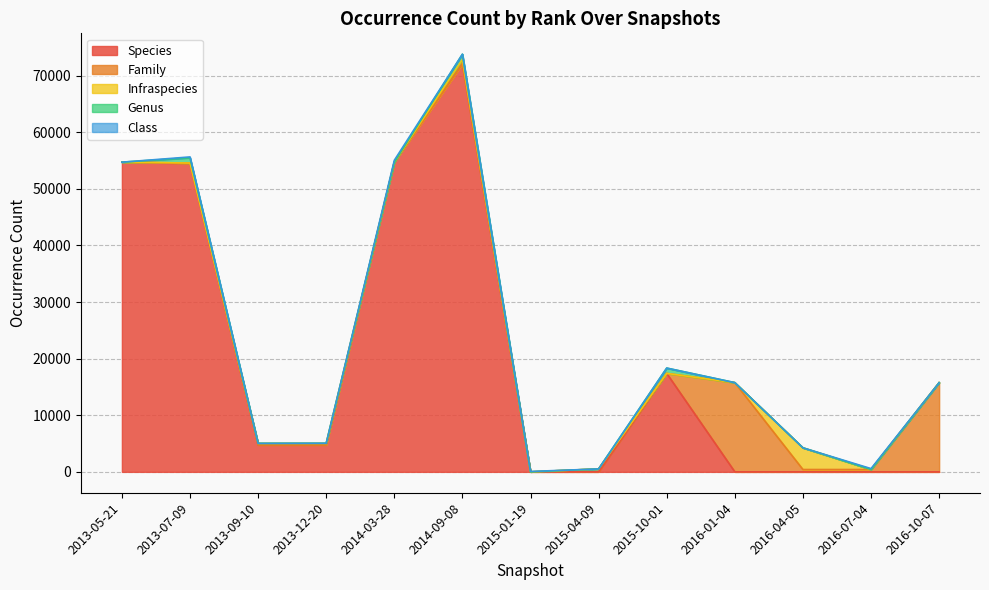

At which label does Species reach its peak?

2014-09-08